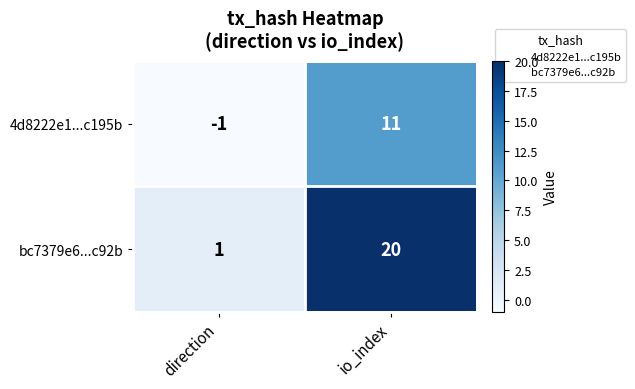

Rank the series by their average value, from highest to lowest.

bc7379e6...c92b, 4d8222e1...c195b